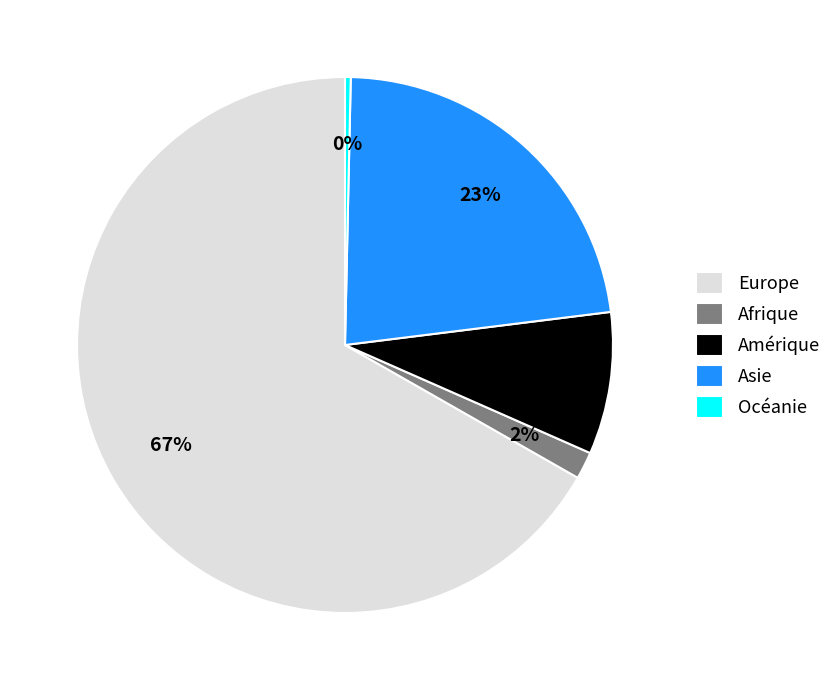

Approximately how many times larger is the value at Amérique compared to Asie?

0.4